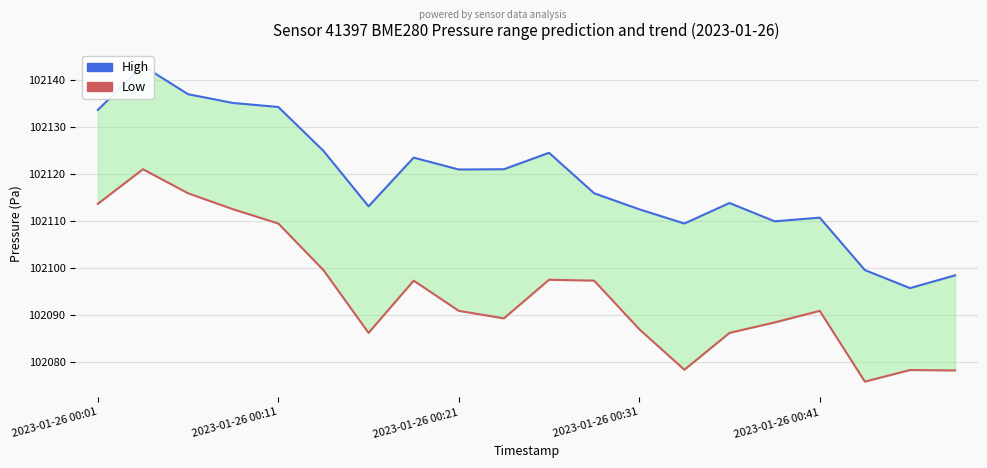

The High series shows 102112.5 at 2023-01-26 00:31. True or false?

True